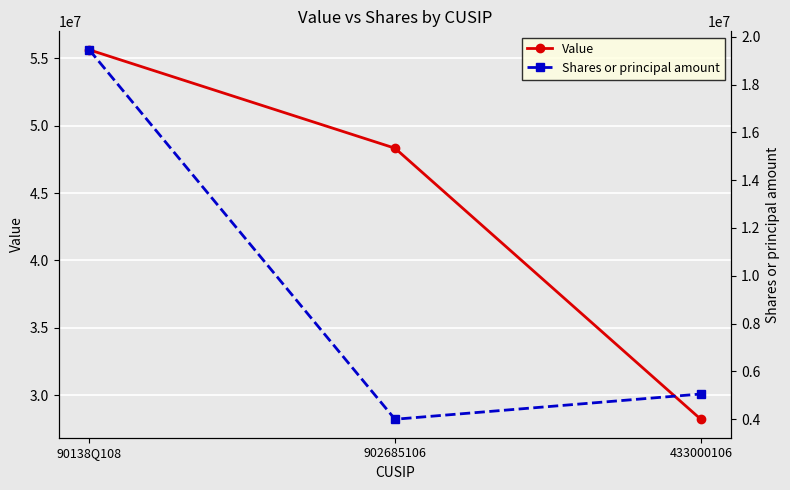

Does the chart display data point markers on the line(s)?

Yes